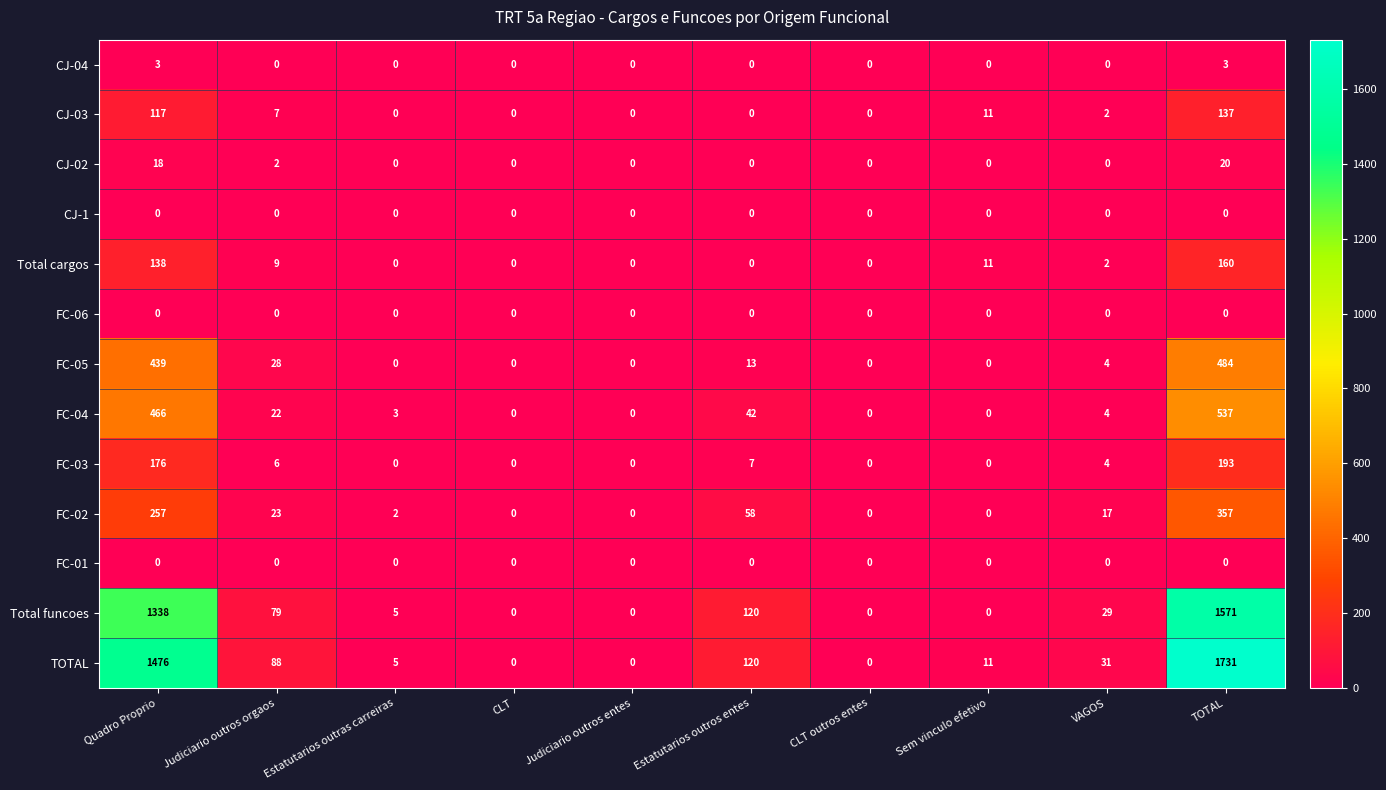

How many positive values does the FC-02 series have?

6